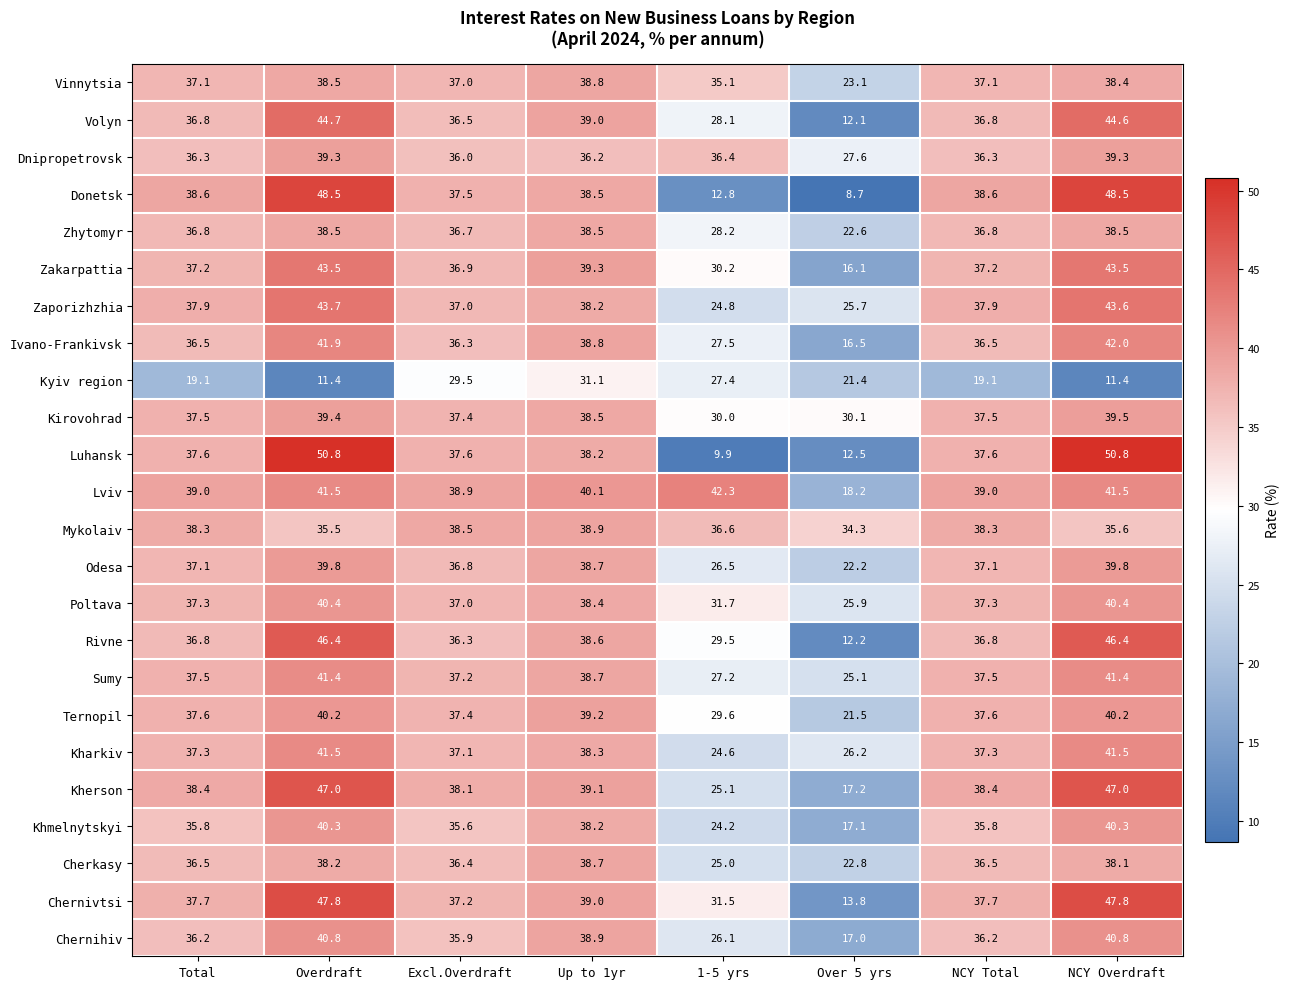

At which category is the sum across all series the highest?

Overdraft